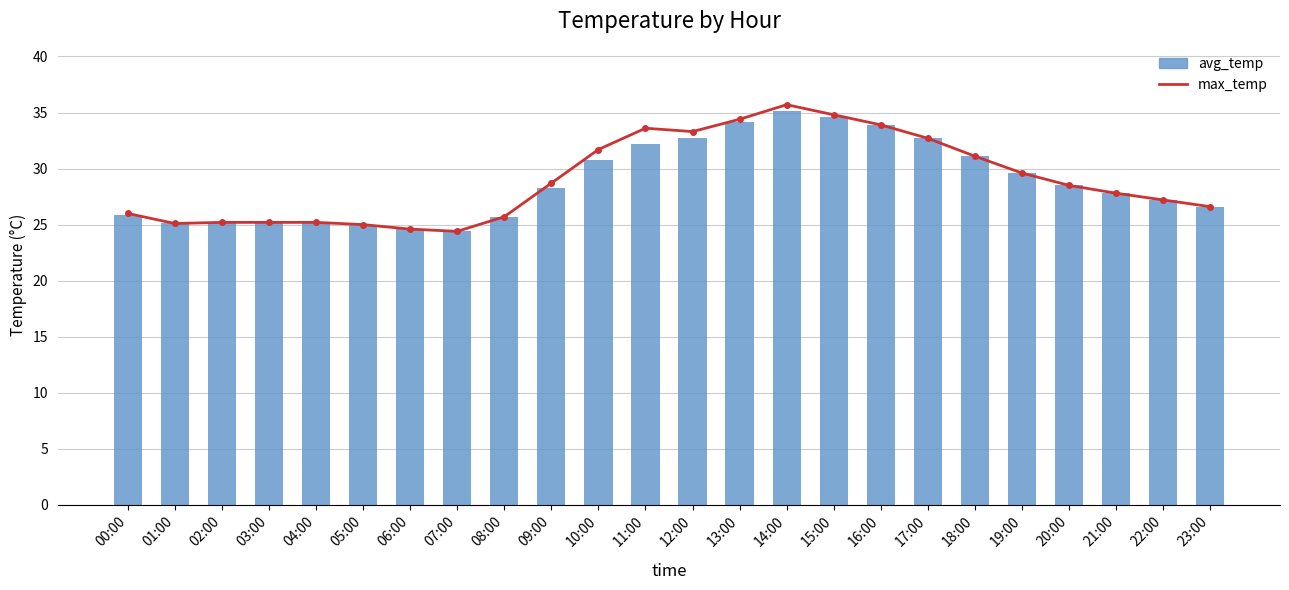

Rank the series at 13:00 from highest to lowest value.

max_temp, avg_temp